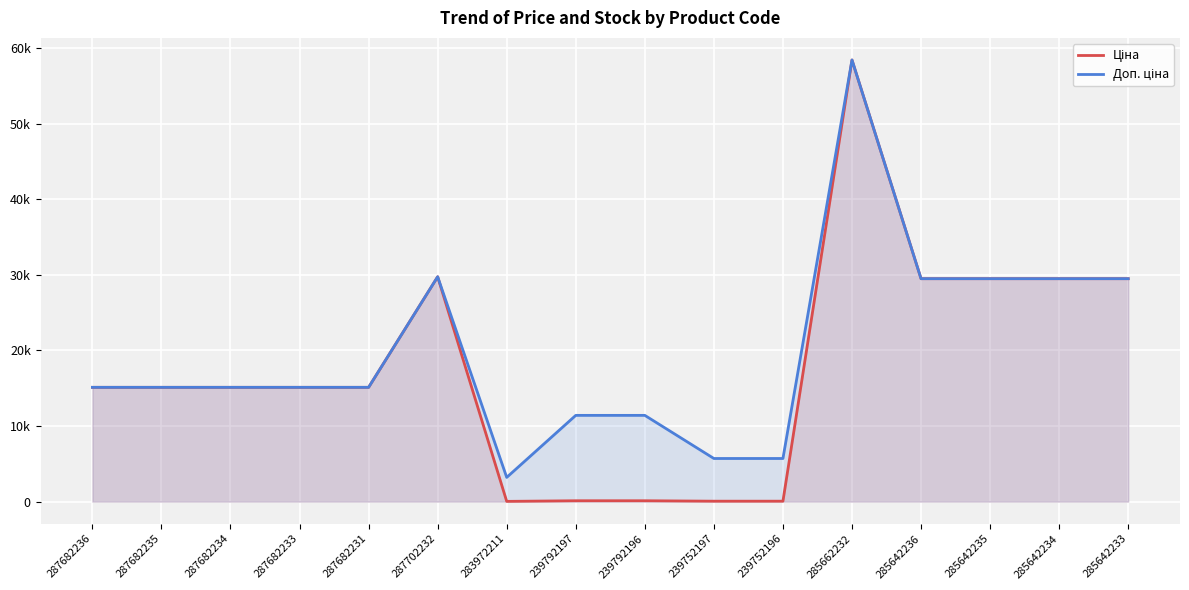

Where is the first local maximum for Ціна?

287702232